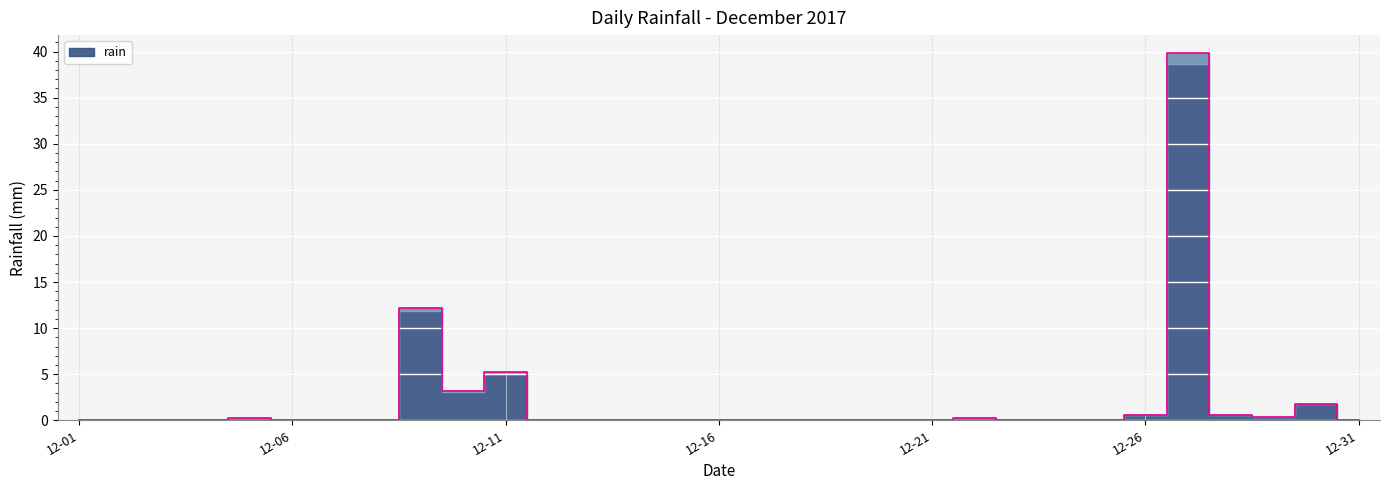

At which category does the chart reach its peak across all series?

2017-12-27